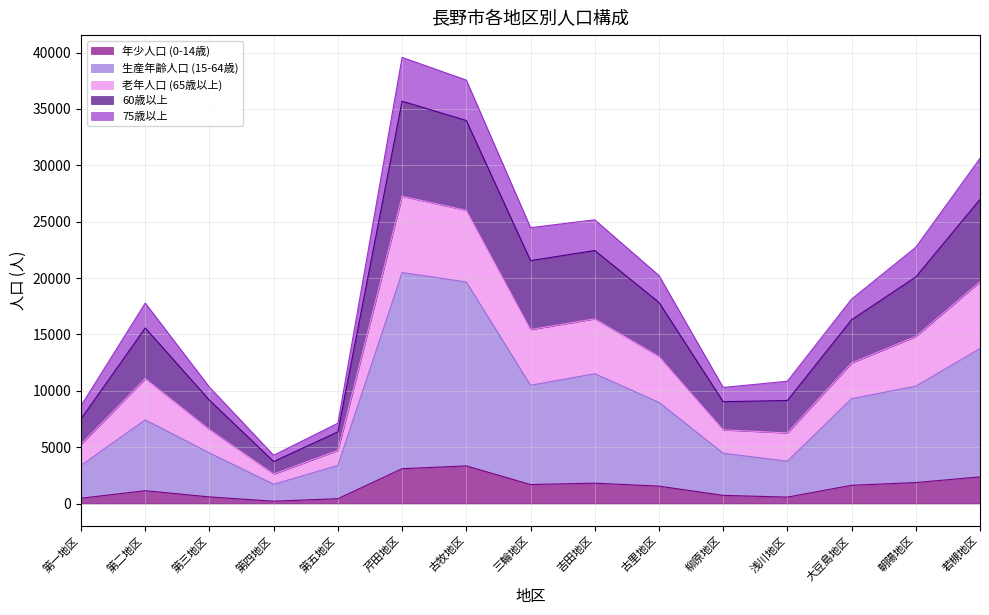

At which label does 老年人口 (65歳以上) reach its minimum?

第四地区